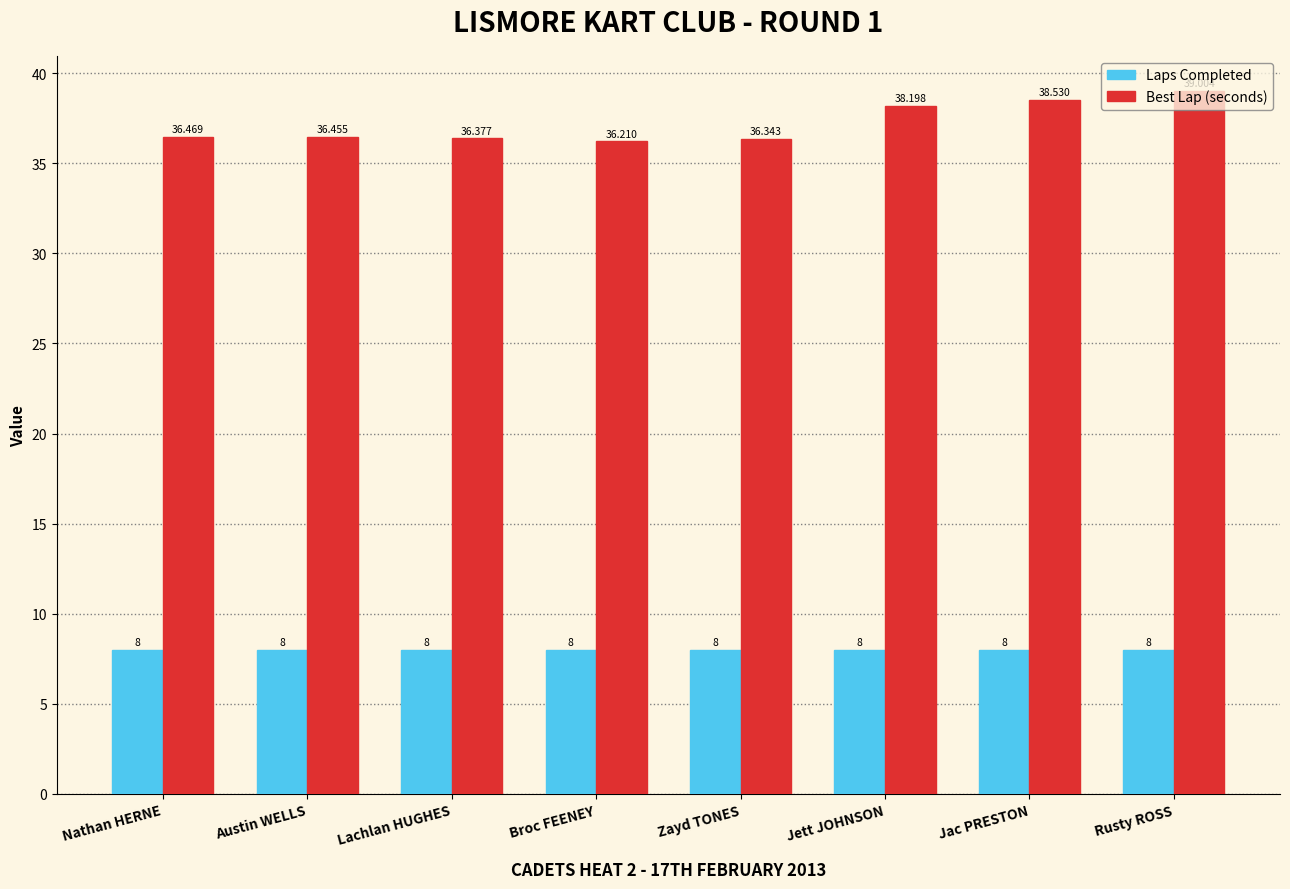

The Laps Completed series shows 8.0 at Nathan HERNE. True or false?

True